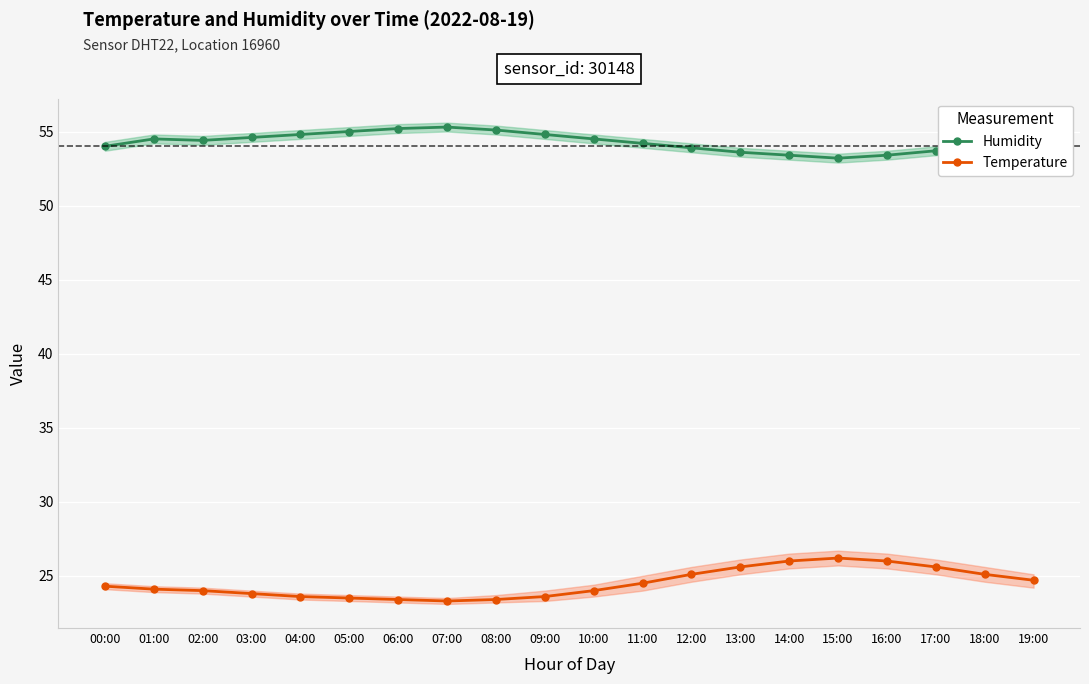

Is it true that Temperature equals 33.6 at 01:00?

False